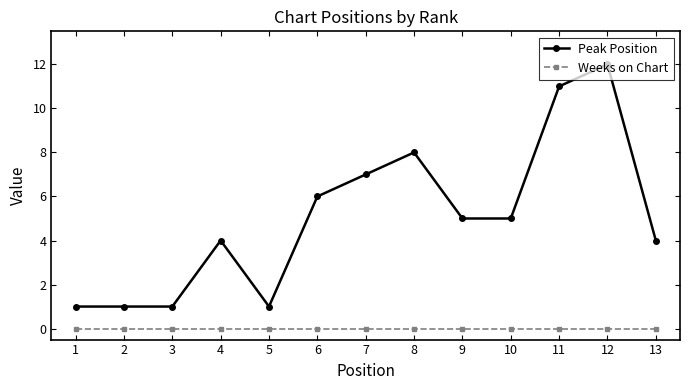

Where is Peak Position nearest to the value 6?

6